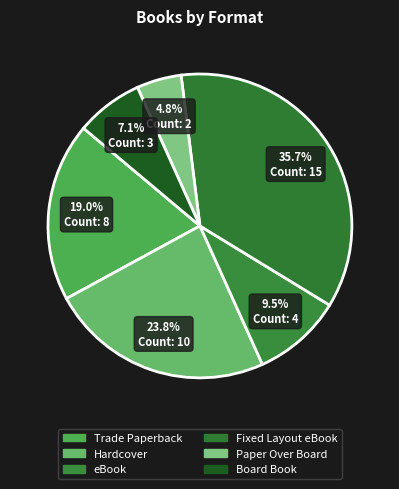

Between Fixed Layout eBook and Board Book, which is larger?

Fixed Layout eBook